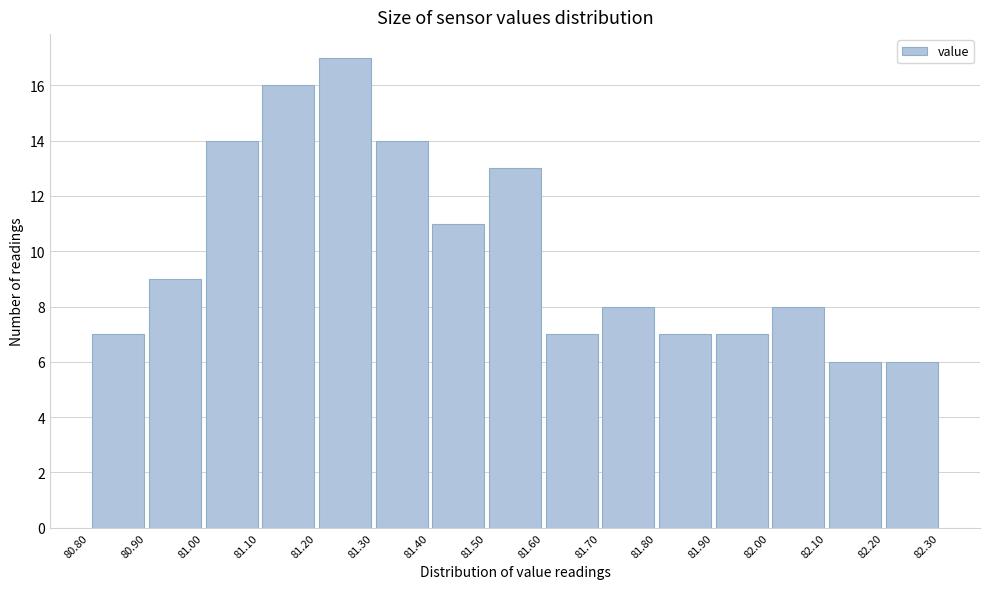

Reading left to right, list every bar in this chart as the range it spans on the x-axis followed by its height. The values are not printed on the chart, so give them approximately, as read against the axis.

80.80 to 80.90: 7
80.90 to 81.00: 9
81.00 to 81.10: 14
81.10 to 81.20: 16
81.20 to 81.30: 17
81.30 to 81.40: 14
81.40 to 81.50: 11
81.50 to 81.60: 13
81.60 to 81.70: 7
81.70 to 81.80: 8
81.80 to 81.90: 7
81.90 to 82.00: 7
82.00 to 82.10: 8
82.10 to 82.20: 6
82.20 to 82.30: 6